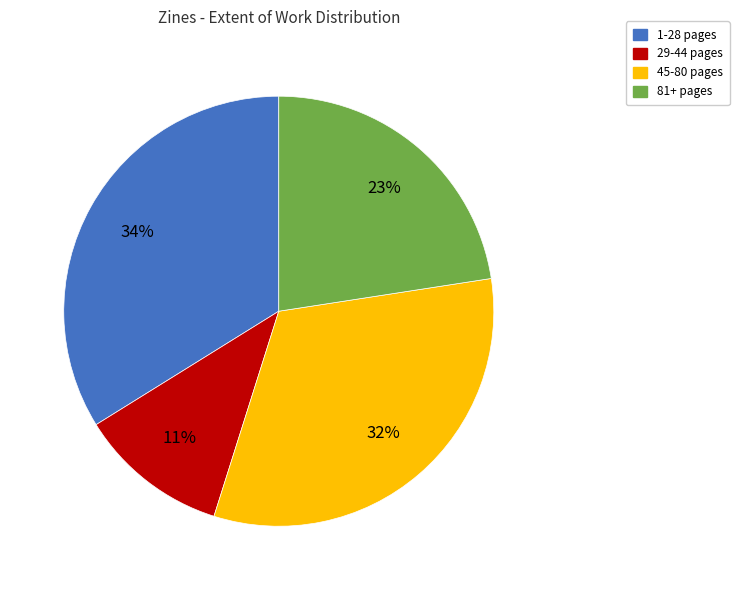

Does any single category account for the majority?

No